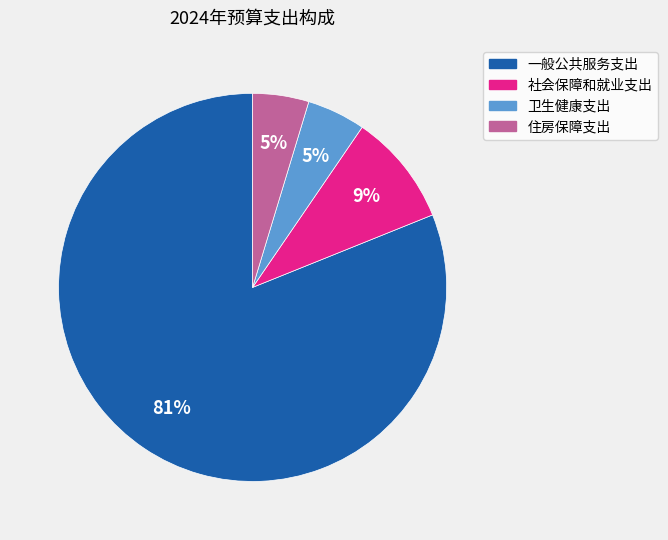

Is it true that 一般公共服务支出 is 81% of the pie?

True